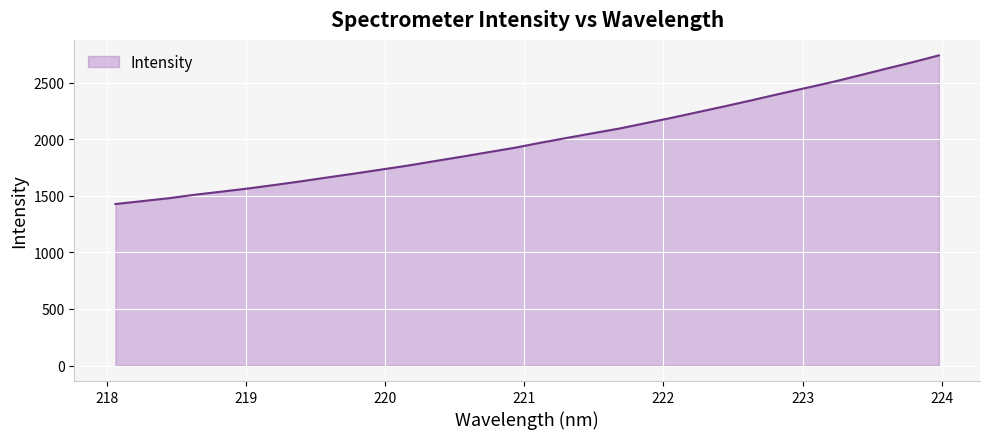

True or false: the data has more than 0 interior local peaks.

False